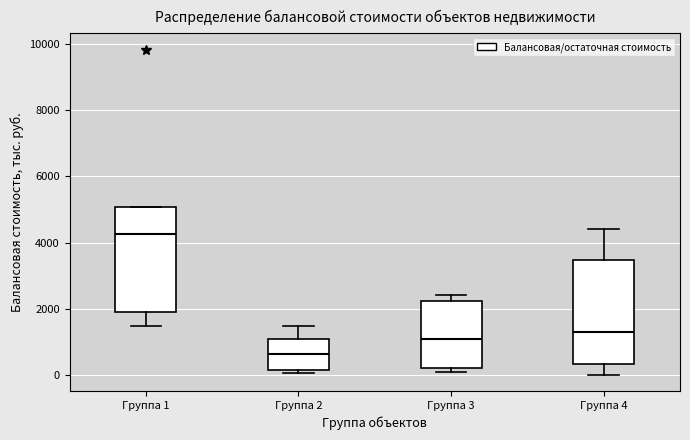

Reading left to right, transcribe this box plot: for each box, give where its median line is, the range the box spans, and where its two whiskers end, as read against the y-axis. The values are not printed on the chart, so give them approximately, as read against the axis.

Группа 1: median 4200, box 2000 to 5000, whiskers 1400 to 5000
Группа 2: median 600, box 200 to 1200, whiskers 0 to 1600
Группа 3: median 1200, box 200 to 2200, whiskers 0 to 2400
Группа 4: median 1400, box 400 to 3400, whiskers 0 to 4400